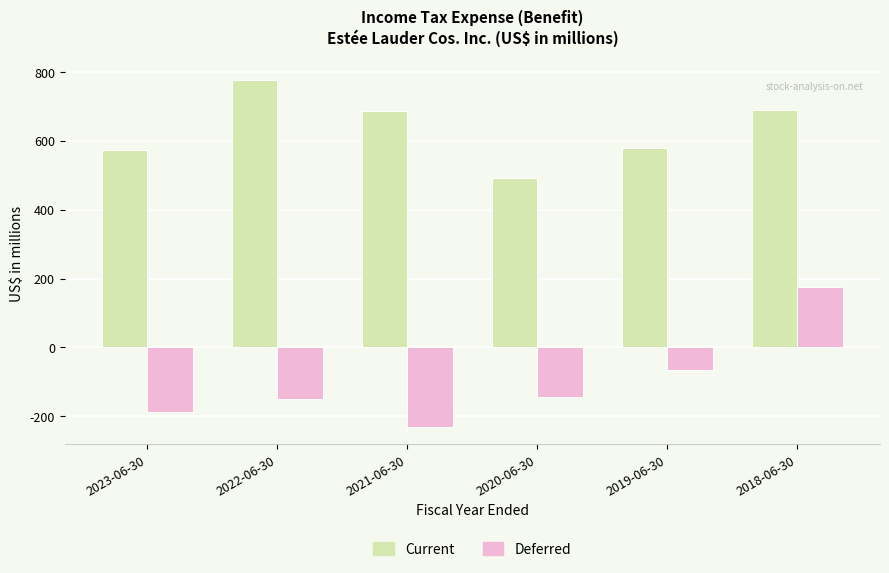

What is the sum of all Current values?

3796